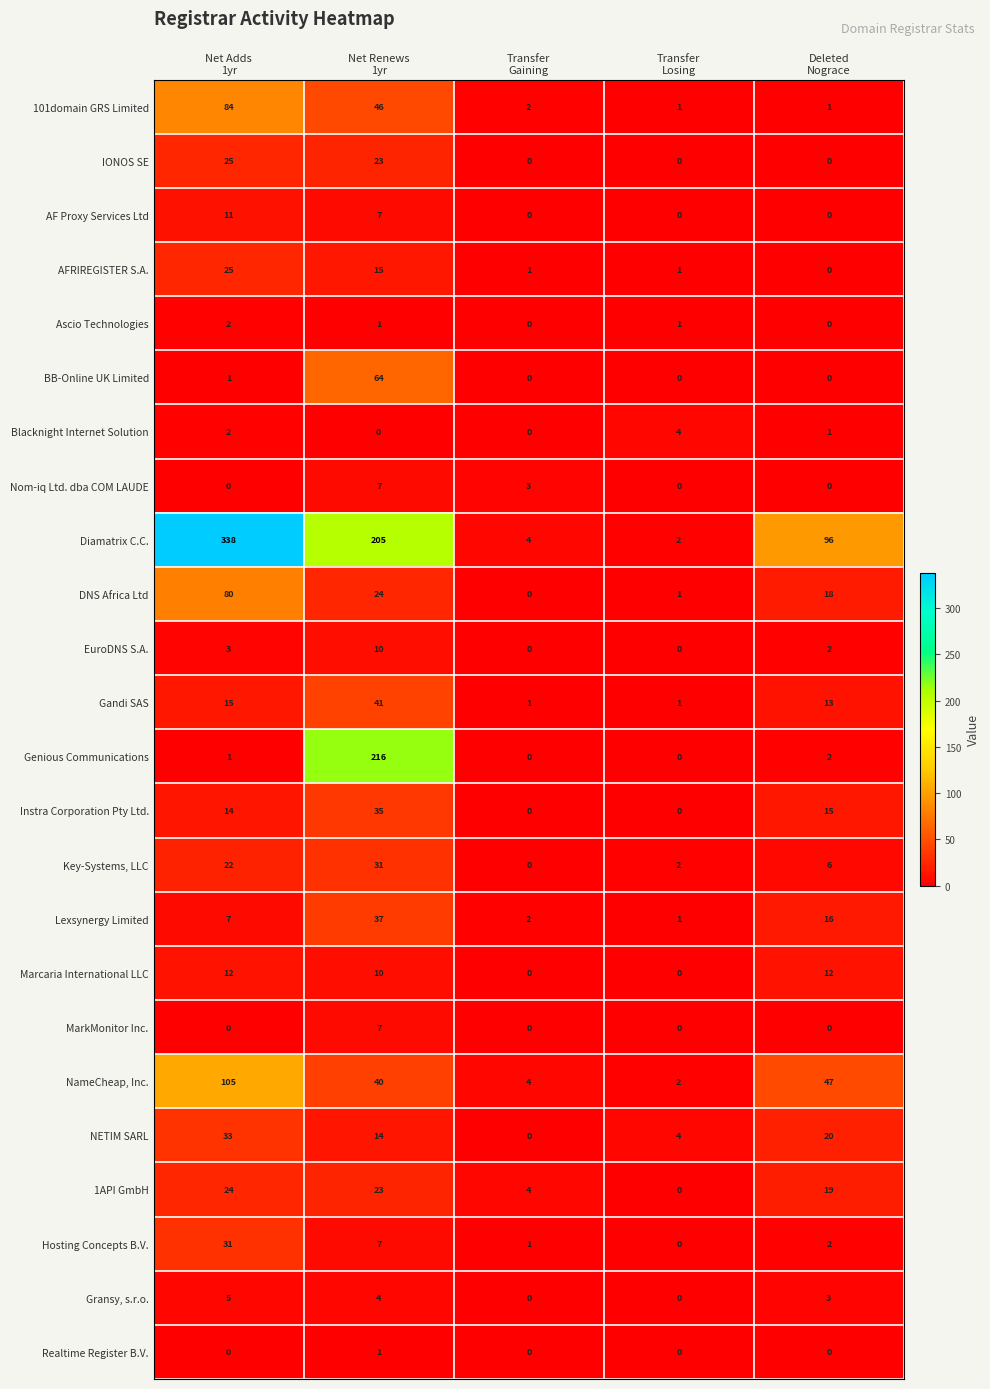

Which series has the widest spread of values?

Diamatrix C.C.